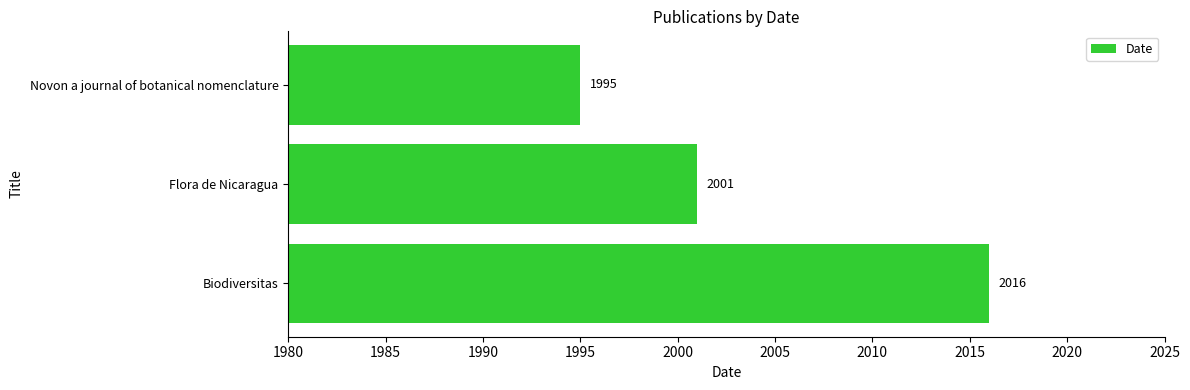

List the labels in order of value, smallest first.

Novon a journal of botanical nomenclature, Flora de Nicaragua, Biodiversitas